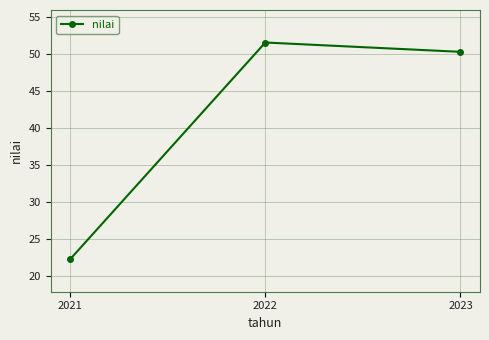

What value does the data have at 2022?

51.6